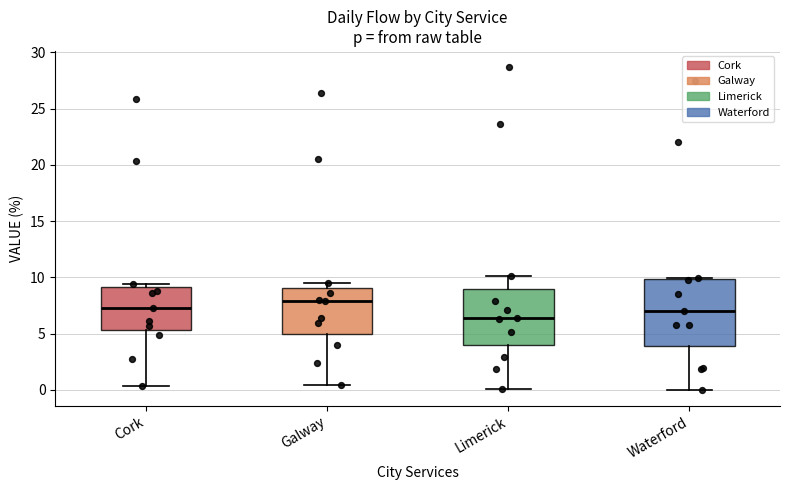

Comparing the boxes themselves (not the whiskers), which one is the tallest?

Waterford